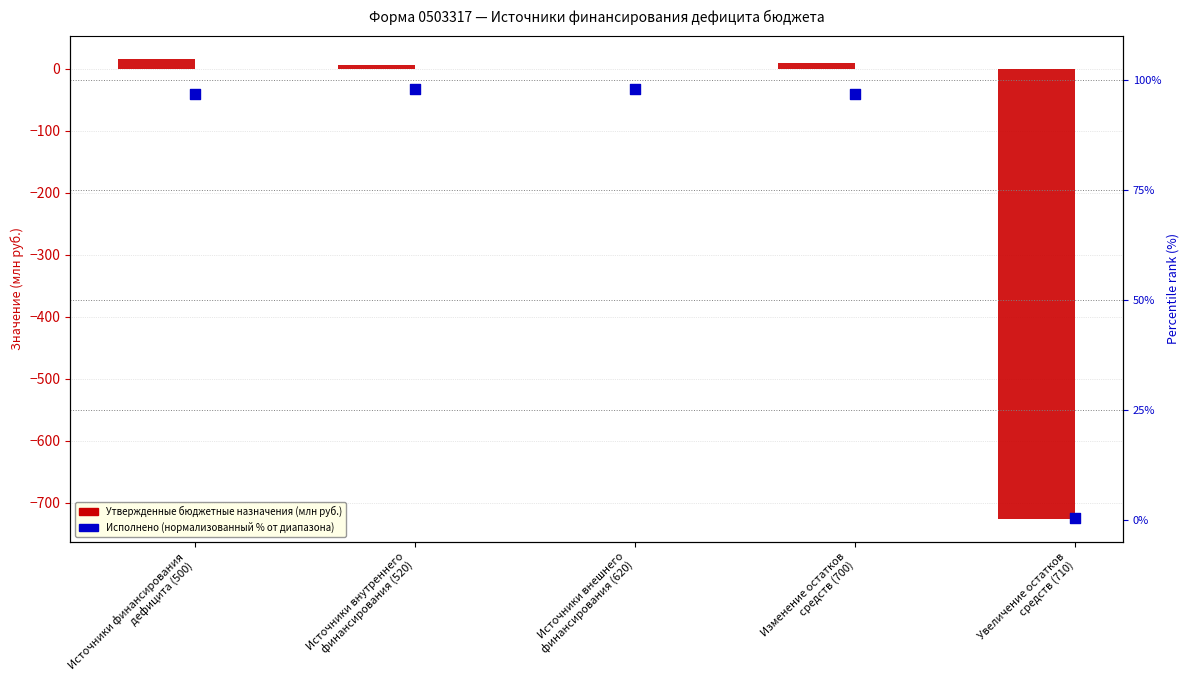

What are all the series names shown in the legend?

Утвержденные бюджетные назначения, Исполнено